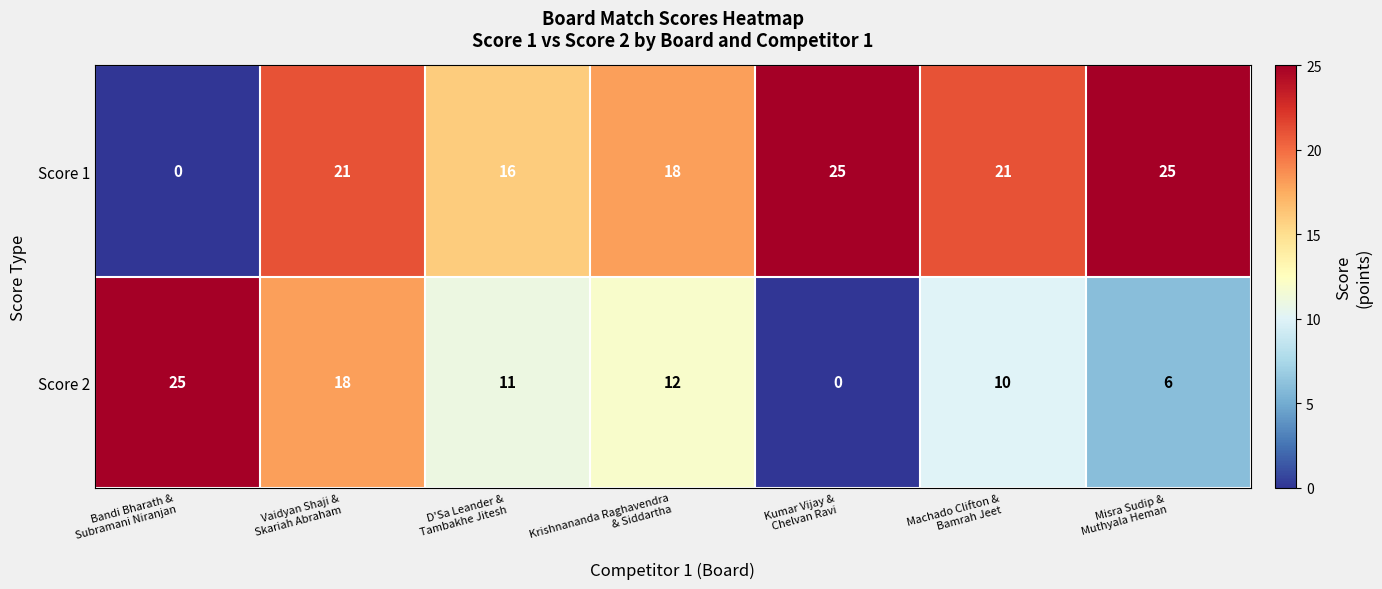

Count the Score 2 values in the range 6 to 18.

5